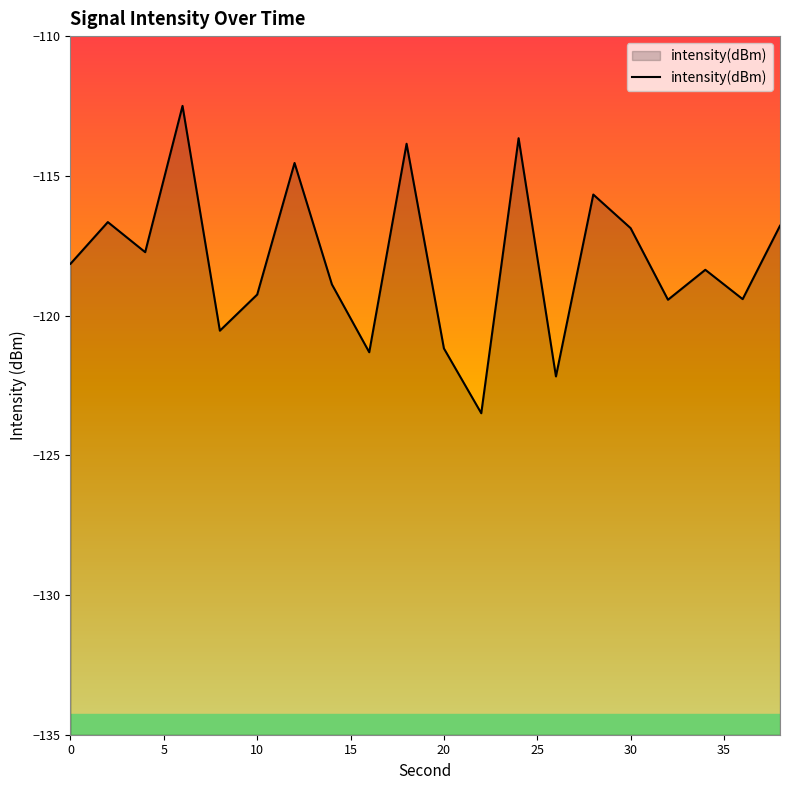

At which label does the data first exceed -118?

2